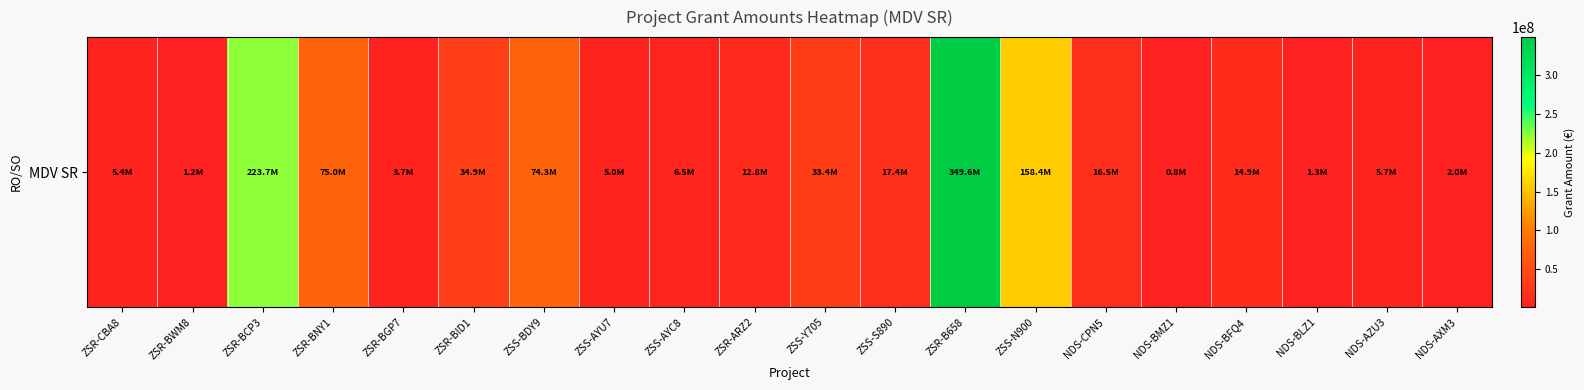

What is the change in value from ZSR-BGP7 to ZSS-N900?

+154666635.5